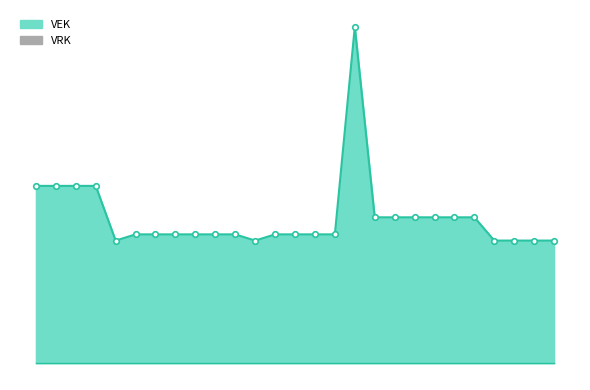

What is the sum of all values?

61002